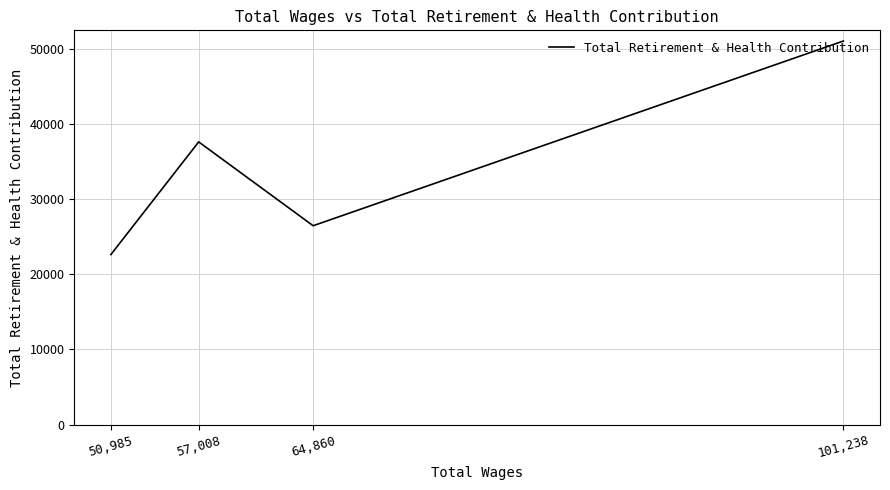

Reading left to right, what are all the values shown in this chart?

101,238=51041	64,860=26460	57,008=37616	50,985=22626